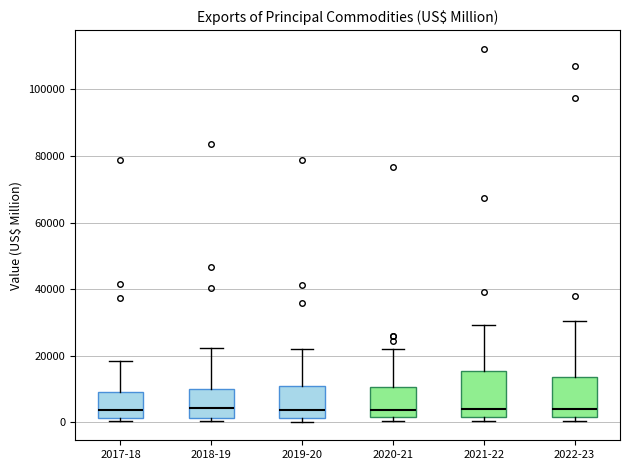

Reading left to right, transcribe this box plot: for each box, give where its median line is, the range the box spans, and where its two whiskers end, as read against the y-axis. The values are not printed on the chart, so give them approximately, as read against the axis.

2017-18: median 4000, box 2000 to 10000, whiskers 0 to 18000
2018-19: median 4000, box 2000 to 10000, whiskers 0 to 22000
2019-20: median 4000, box 2000 to 10000, whiskers 0 to 22000
2020-21: median 4000, box 2000 to 10000, whiskers 0 to 22000
2021-22: median 4000, box 2000 to 16000, whiskers 0 to 30000
2022-23: median 4000, box 2000 to 14000, whiskers 0 to 30000